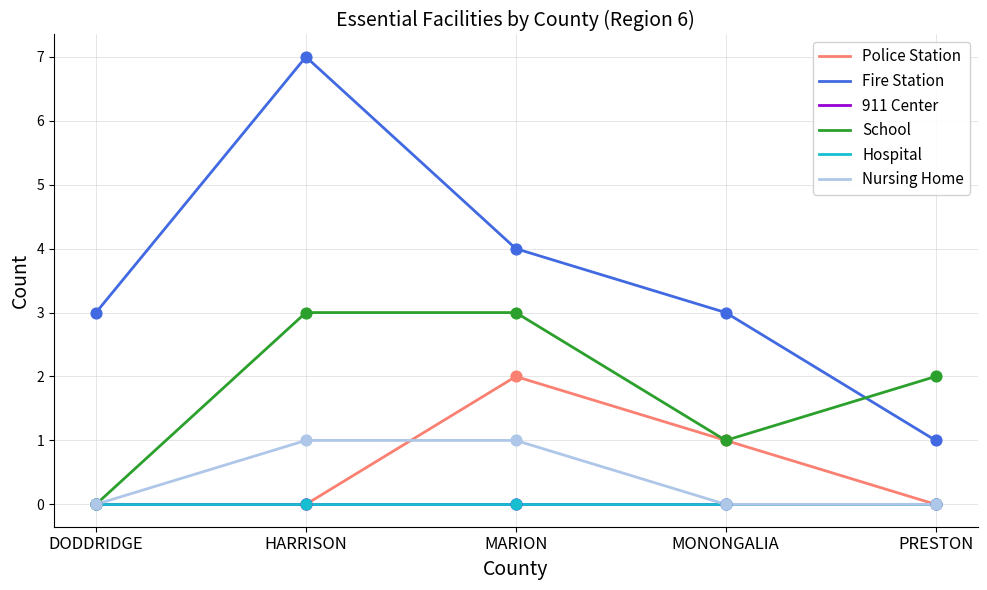

Does the chart have visible grid lines?

Yes